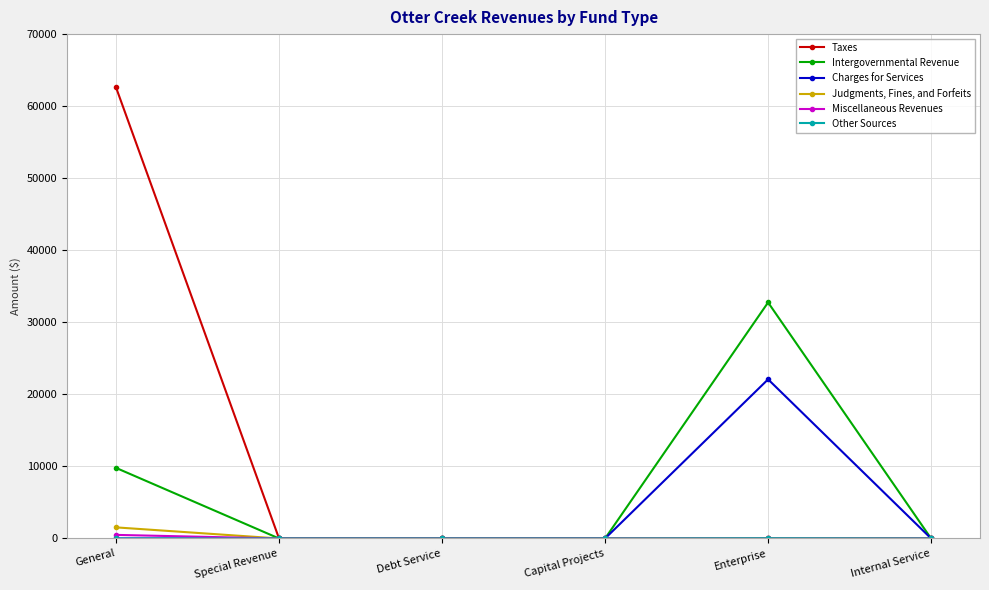

How many lines are shown in the chart?

6